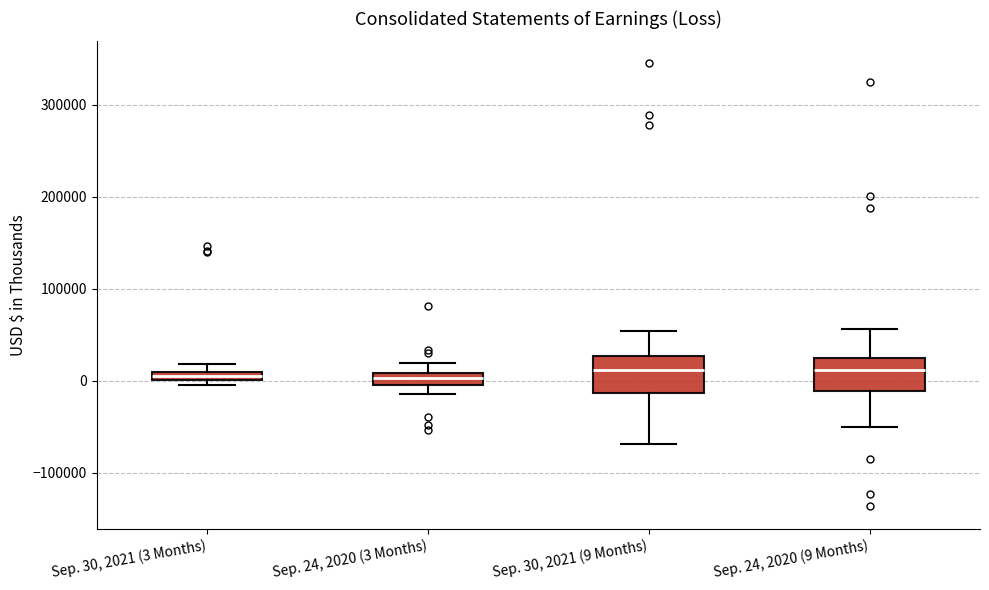

Where is the lower edge of the box for Sep. 30, 2021 (3 Months) on the y-axis? The values are not printed on the chart, so give them approximately, as read against the axis.

0